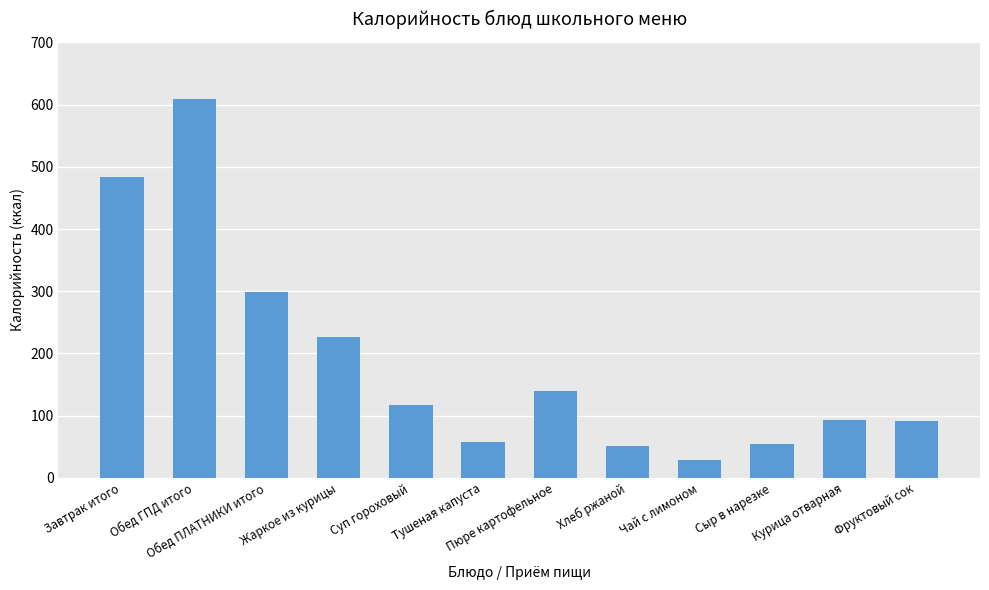

Which category has the highest value across all series?

Обед ГПД итого